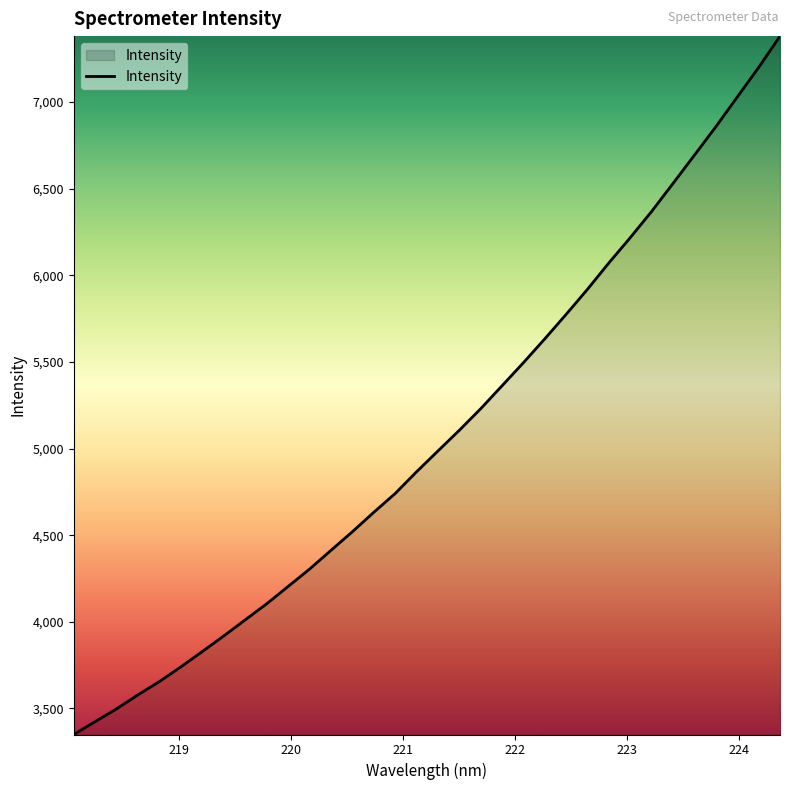

What is the minimum value shown in the chart?

3349.8